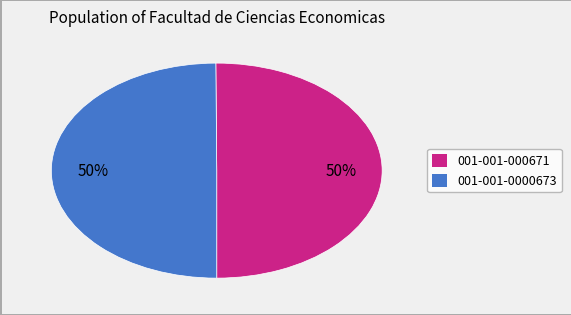

Combined, do 001-001-0000673 and 001-001-000671 account for over 50%?

Yes